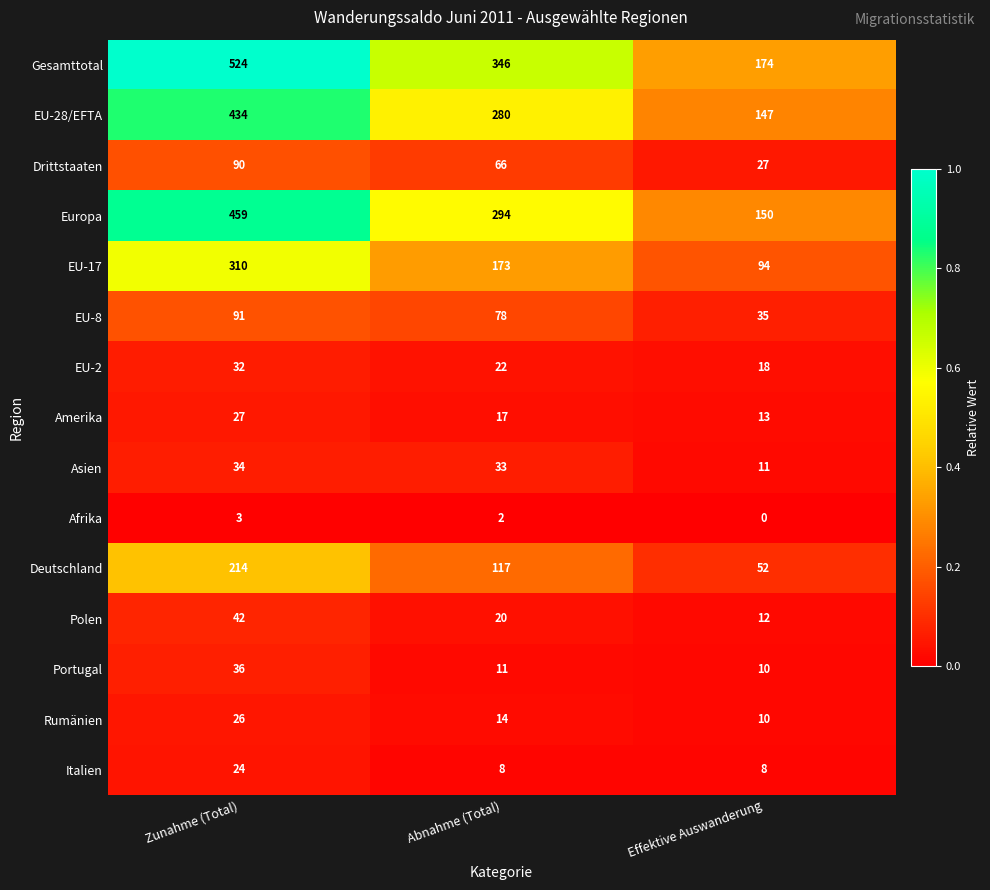

Which series has the largest total across all categories?

Gesamttotal